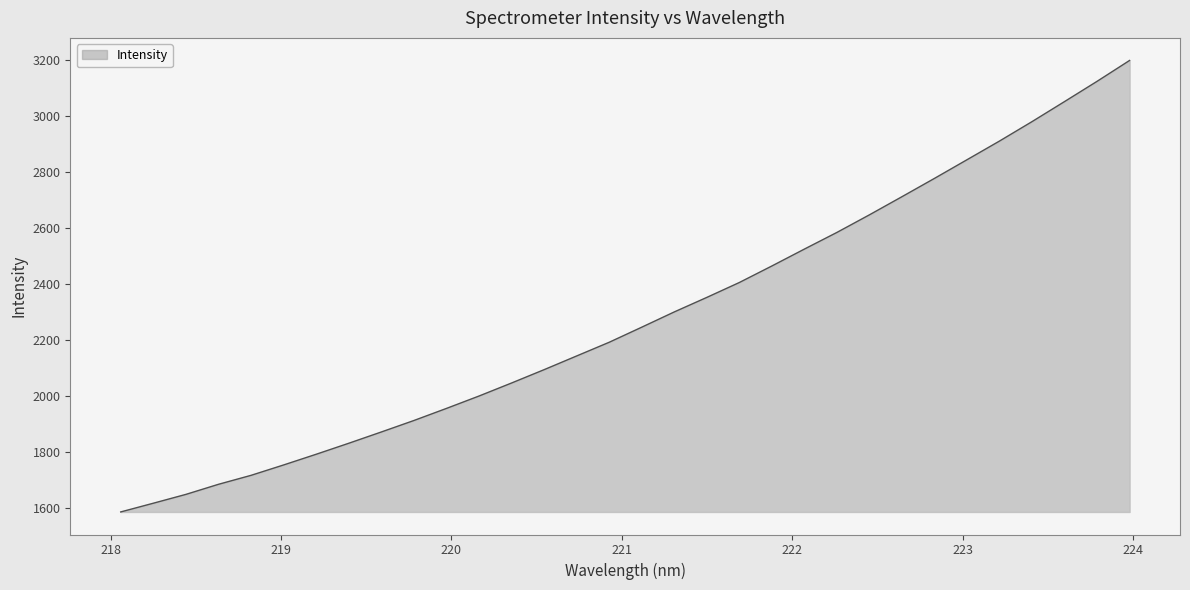

What is the average value?

2279.9